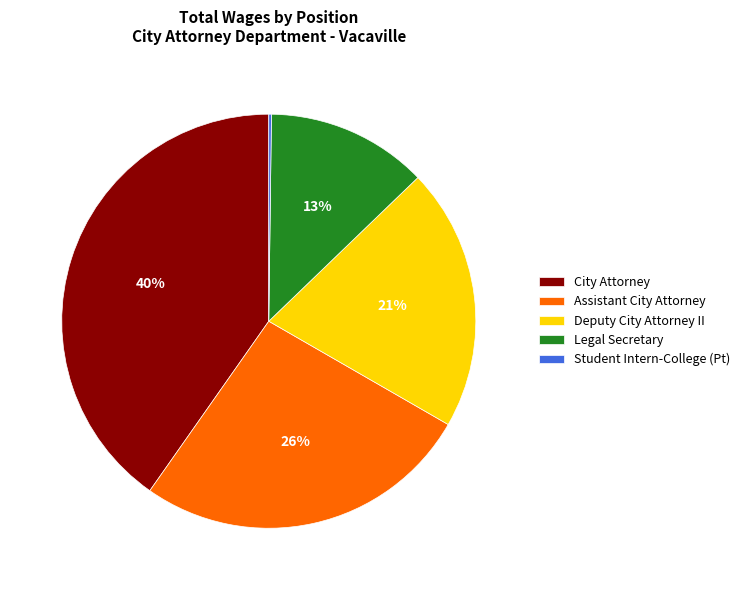

Which has a higher value, Legal Secretary or Assistant City Attorney?

Assistant City Attorney